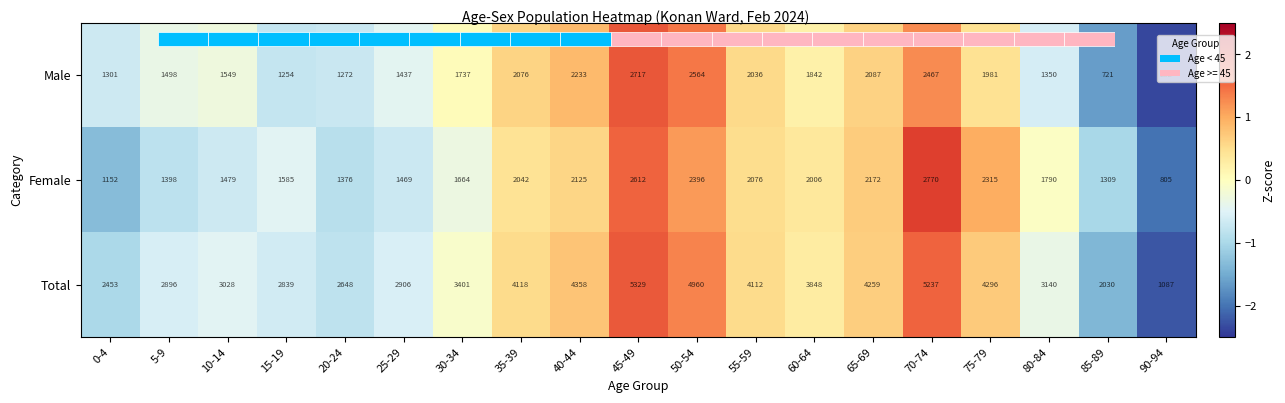

How many positive values does the Female series have?

9